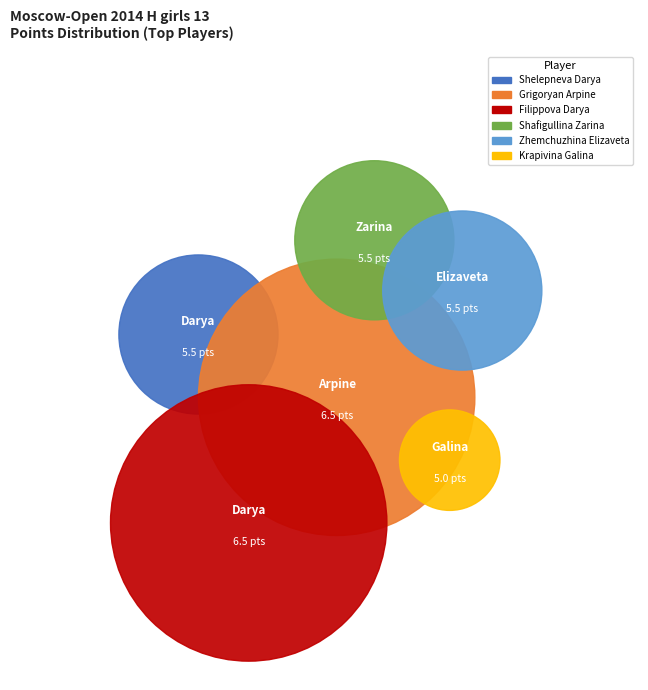

To the nearest percent, what percentage of the pie is Grigoryan Arpine?

19%